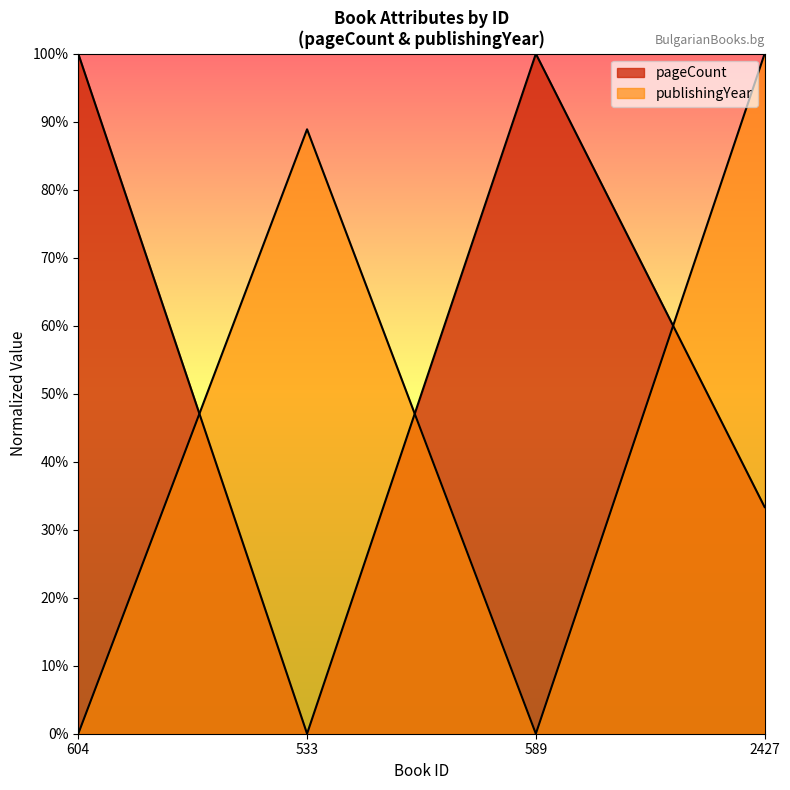

Reading right to left, list all the values displayed in this chart.

pageCount: 2427=0.3	589=1.0	533=0.0	604=1.0
publishingYear: 2427=1.0	589=0.0	533=0.9	604=0.0